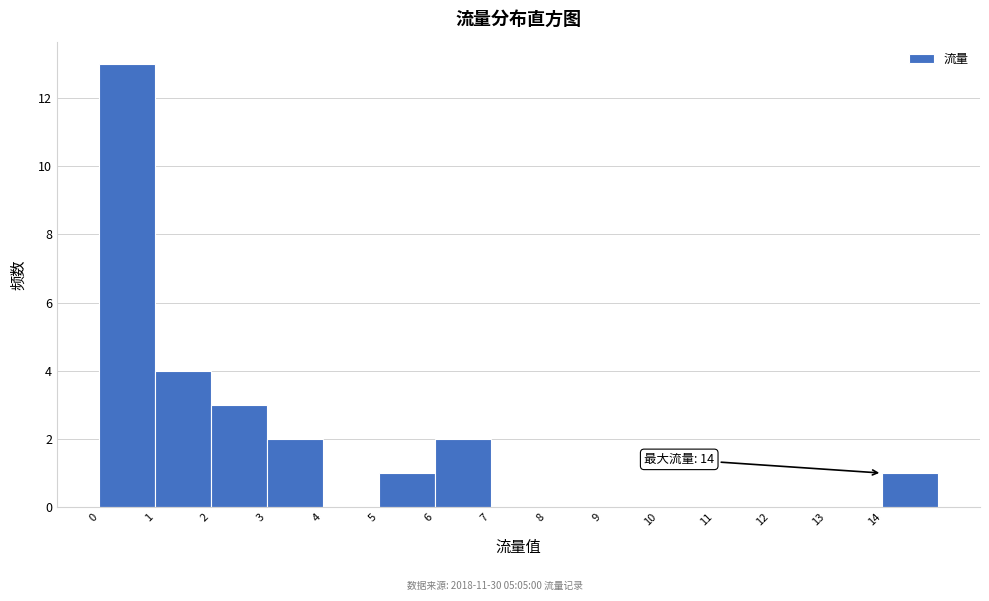

Which range on the x-axis has the tallest bar?

0 to 1